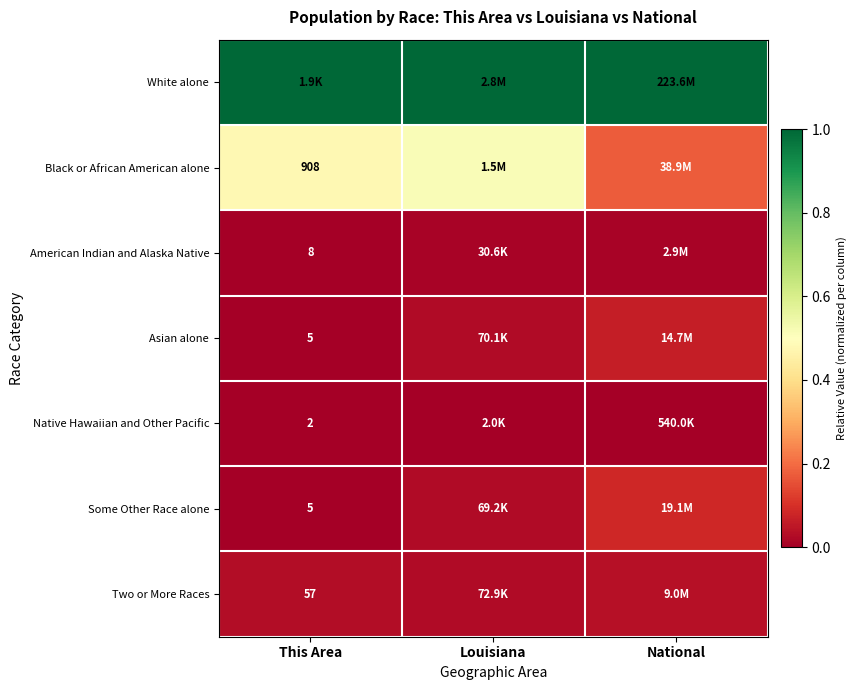

Which category has the lowest value across all series?

This Area